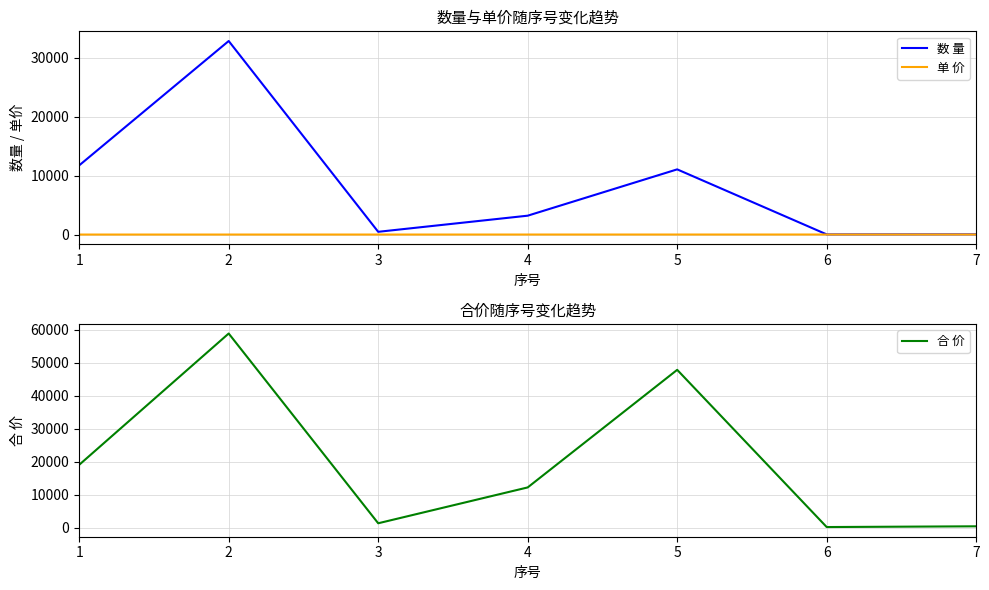

What is the value of the 数 量 point at the 6th from the left?

26.8